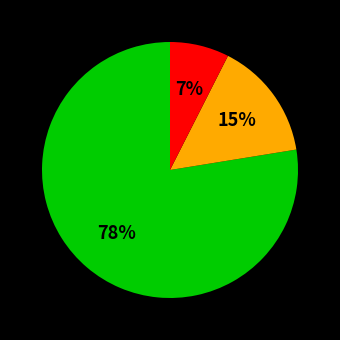

Count the number of slices in the pie.

3